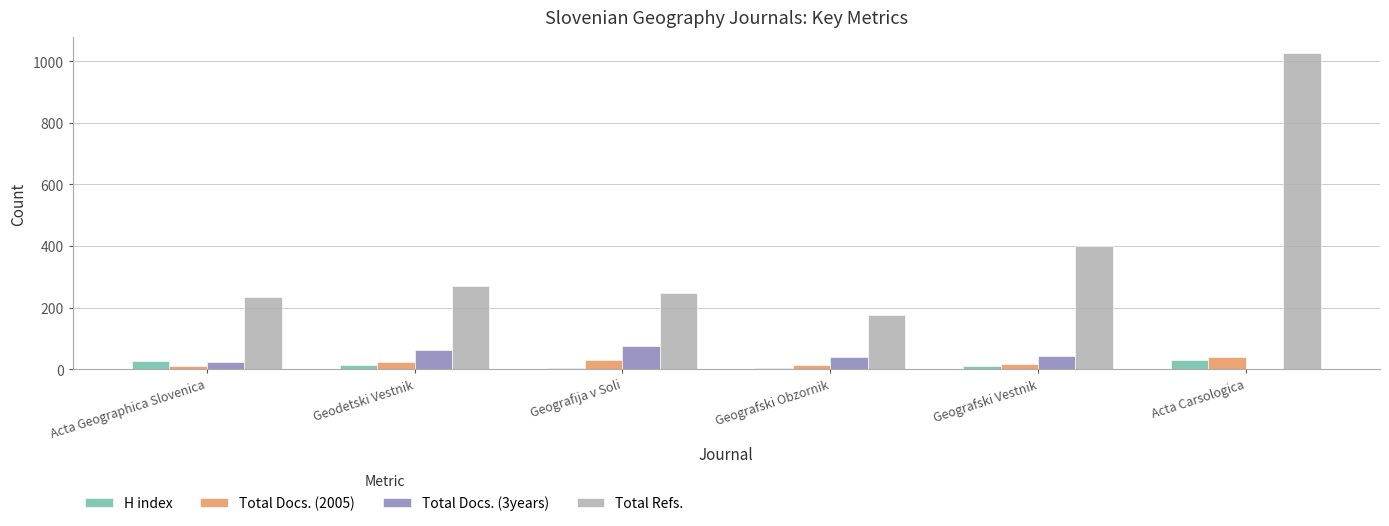

At which label does Total Refs. reach its peak?

Acta Carsologica